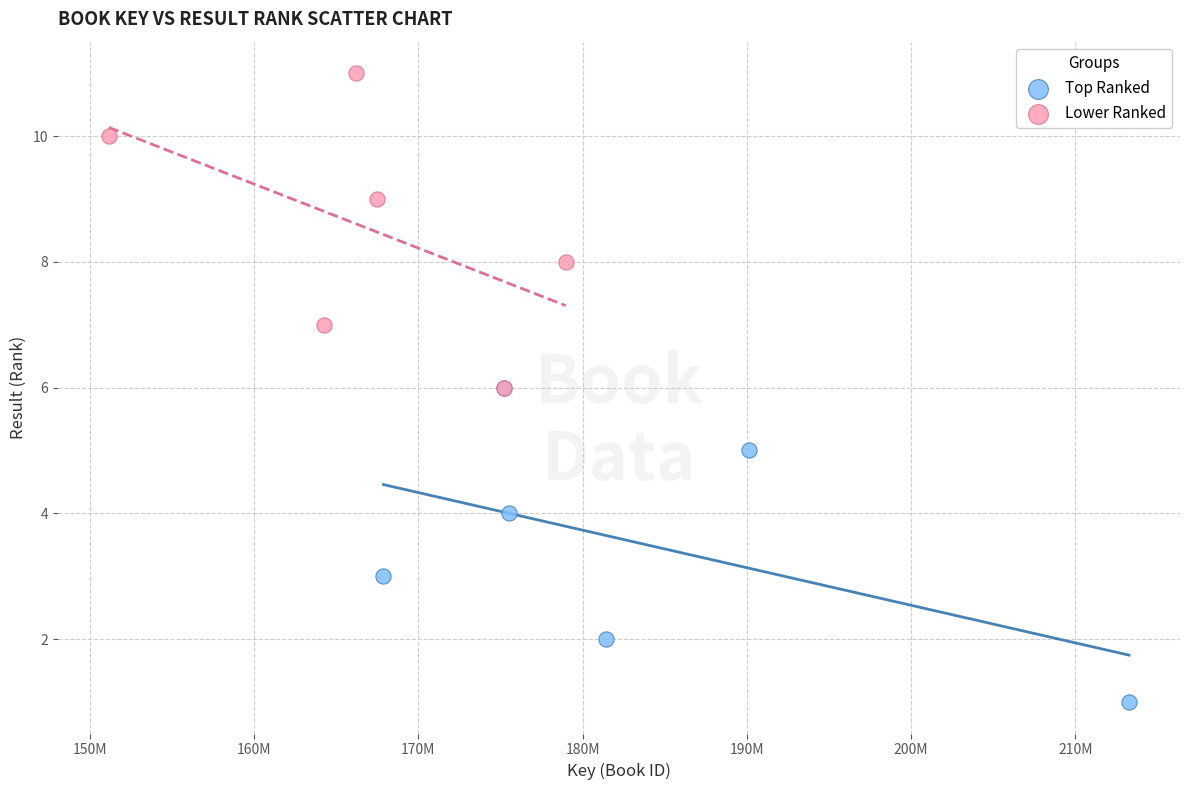

Which series reaches the minimum Y coordinate?

Top Ranked